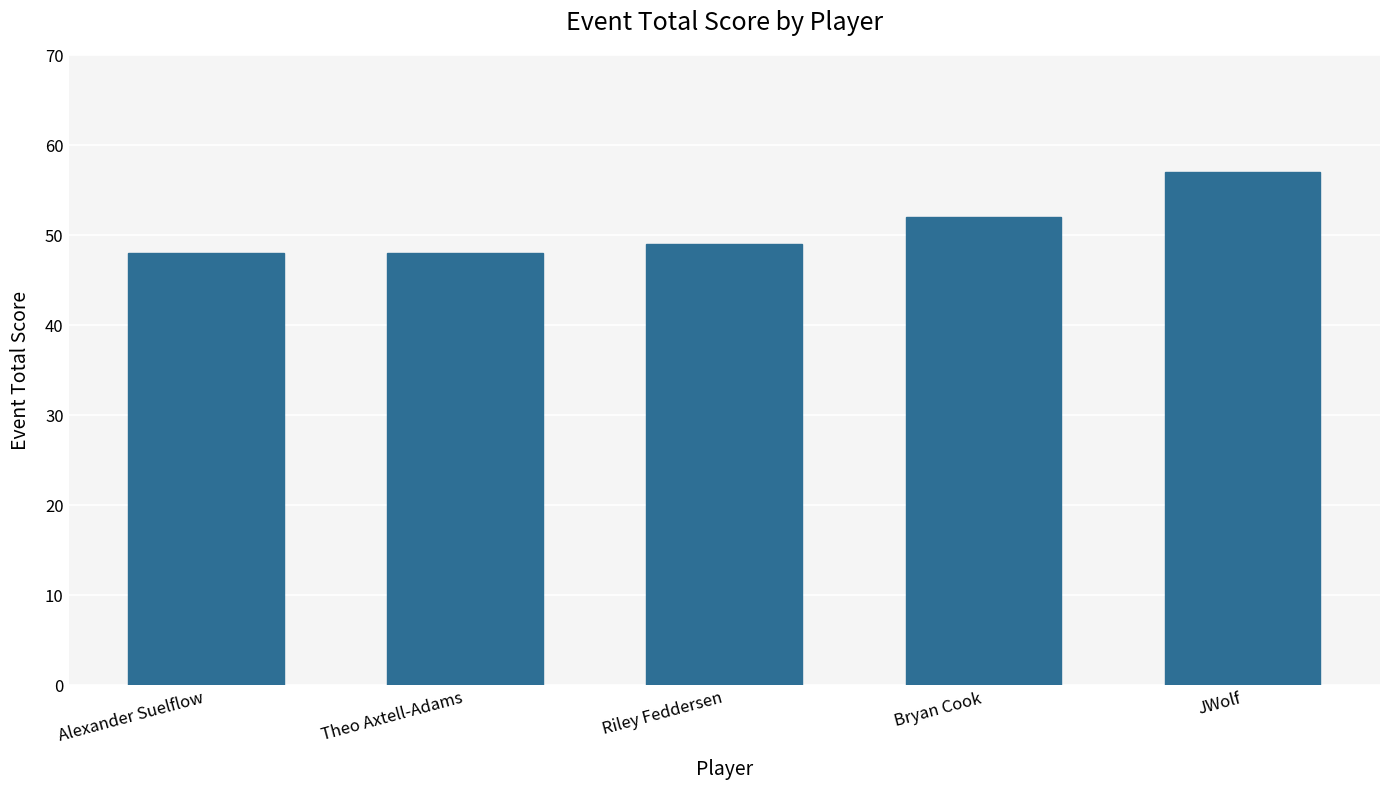

What is the maximum value shown in the chart?

57